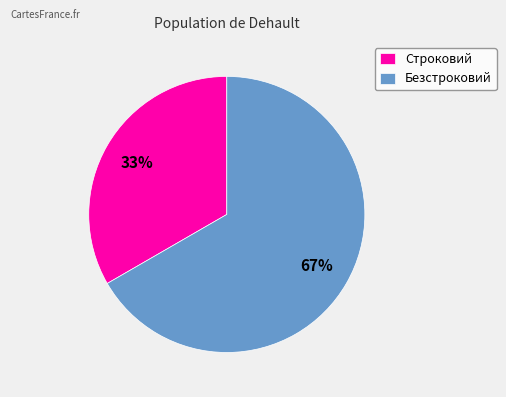

Which slice is the smallest?

Строковий